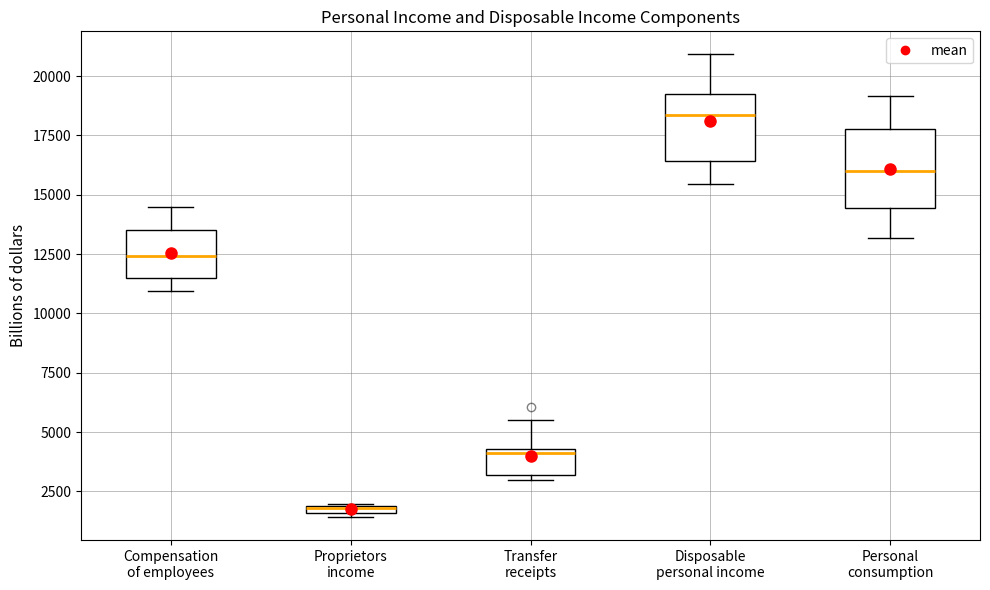

Where is the lower edge of the box for Personal consumption on the y-axis? The values are not printed on the chart, so give them approximately, as read against the axis.

14500